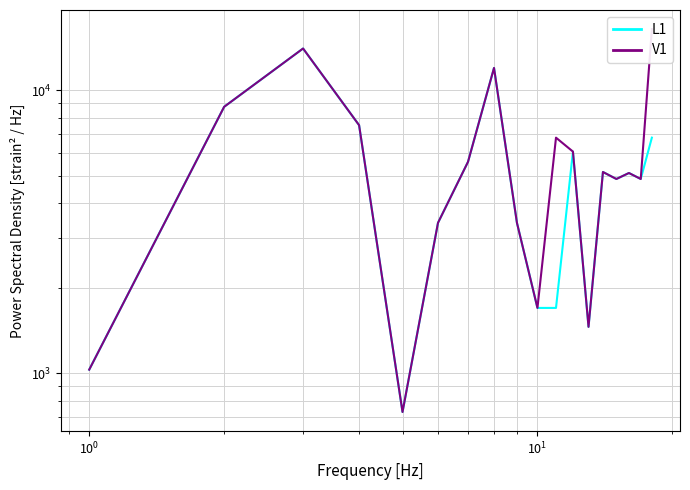

What is the difference between the second highest and minimum values in the V1 series?

13334